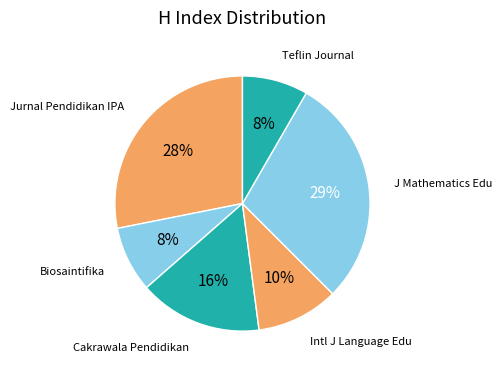

Count the number of slices in the pie.

6